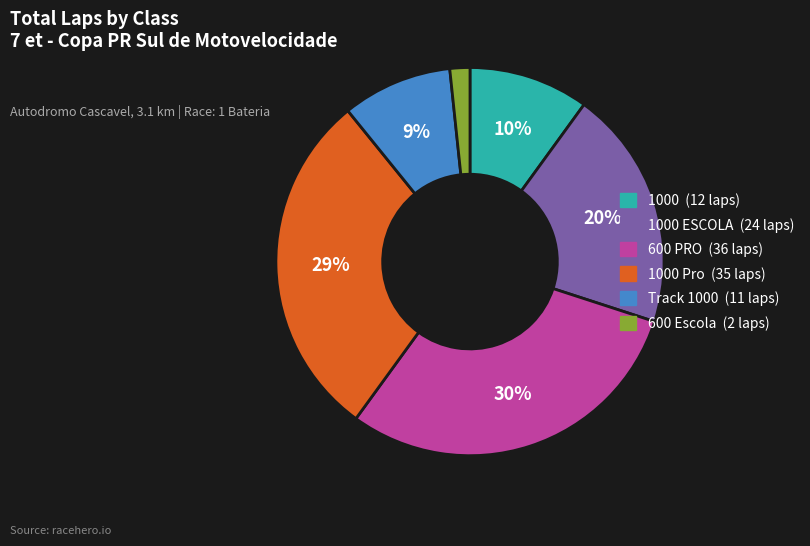

Does any single category account for the majority?

No